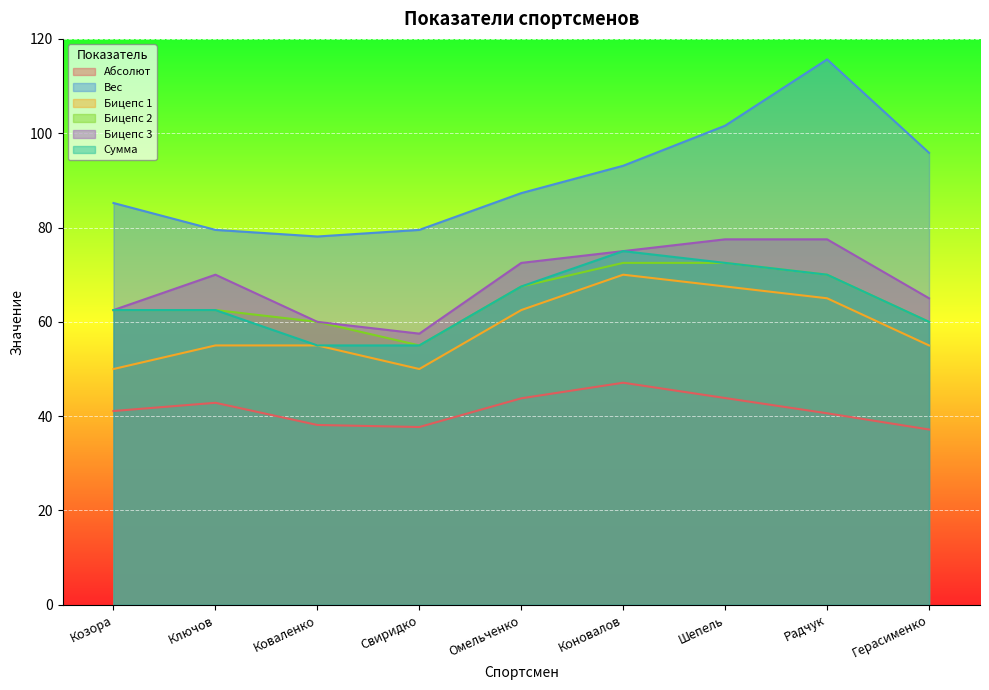

Rank the series at Козора from lowest to highest value.

Абсолют, Бицепс 1, Бицепс 2, Бицепс 3, Сумма, Вес